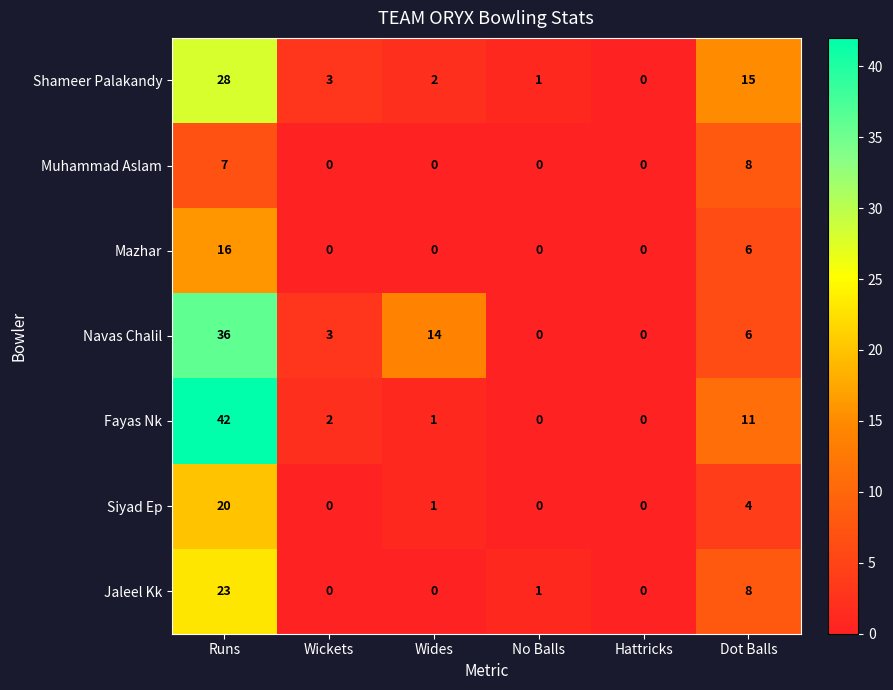

What is the maximum value shown in the chart?

42